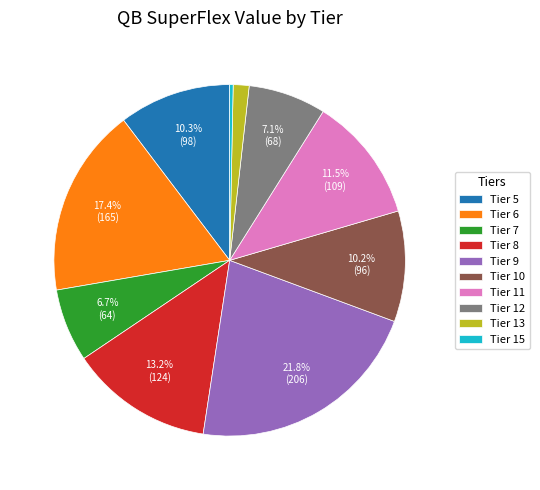

What is the largest slice in the pie chart?

Tier 9